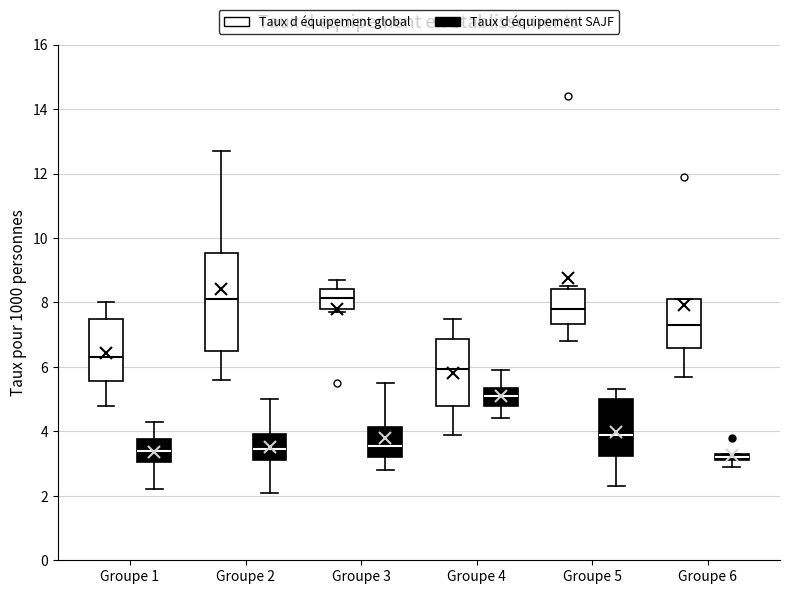

Comparing the boxes themselves (not the whiskers), which one is the tallest?

Groupe 2 (Taux d équipement global)